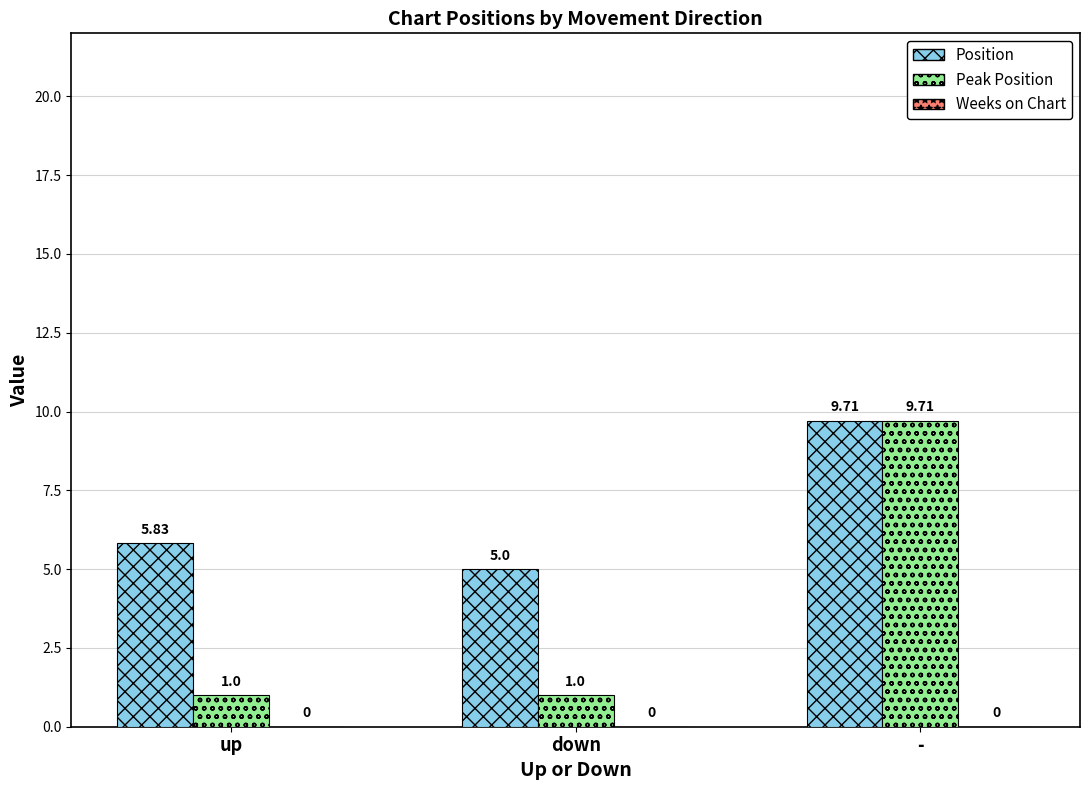

What is the sum of the Position values at - and down?

14.7